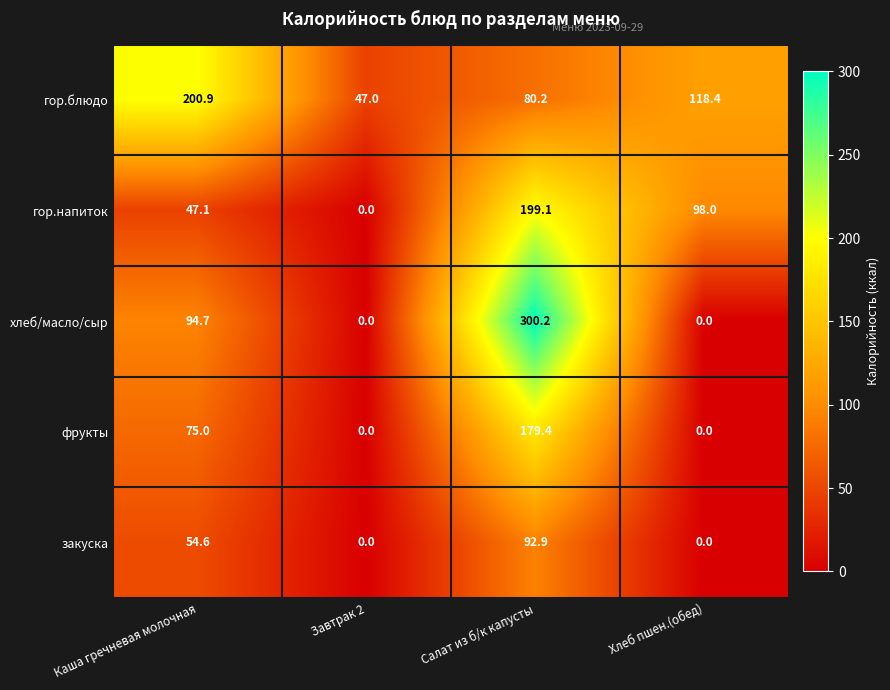

What is the sum of the фрукты values at Салат из б/к капусты and Каша гречневая молочная?

254.4